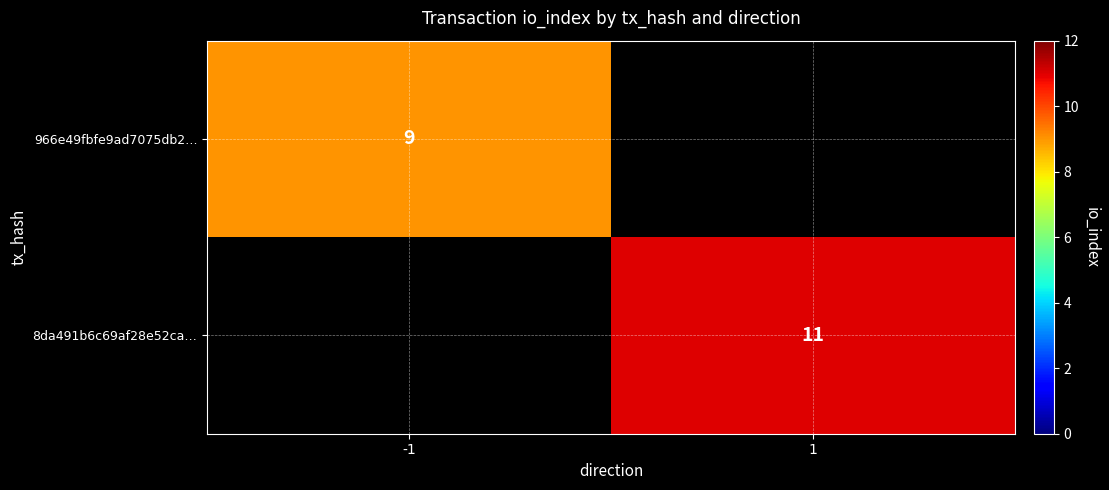

Is it true that 8da491b6c69af28e52ca… equals 19 at 1?

False